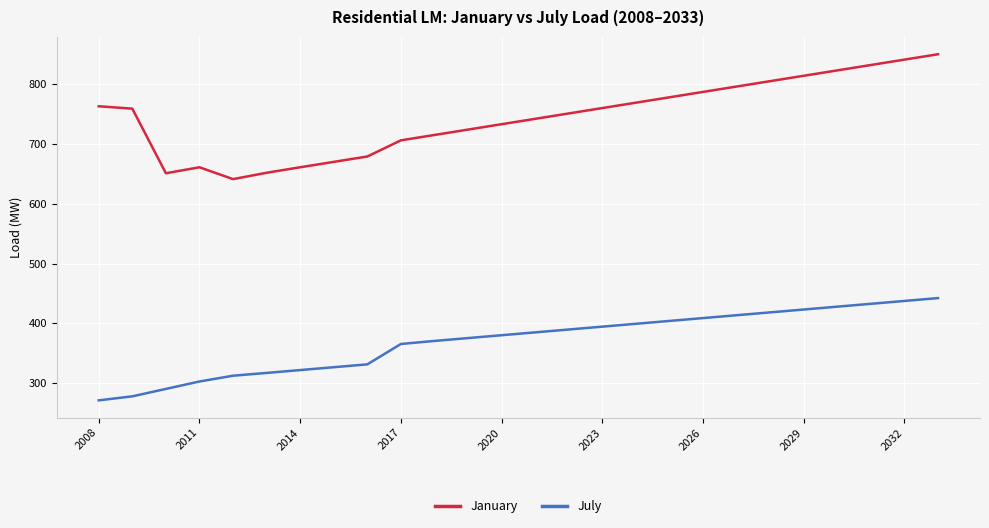

What is the difference between the maximum and minimum values in the January series?

208.8